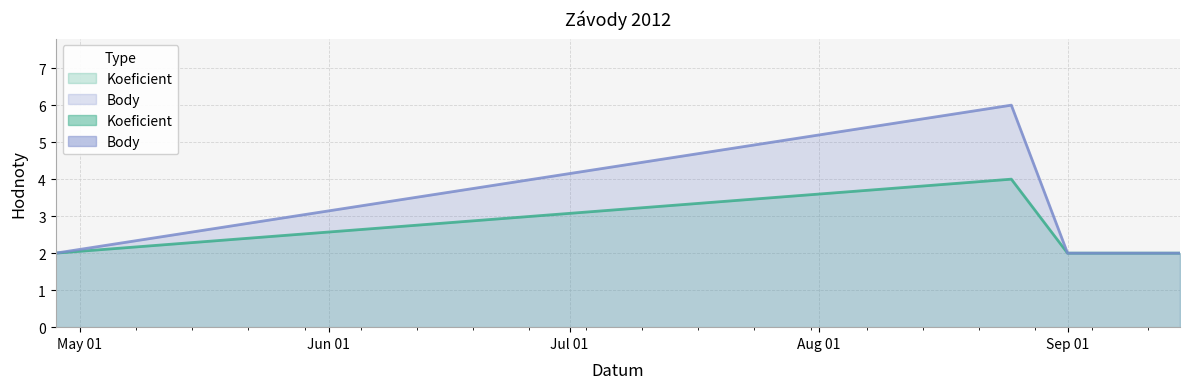

The value of Koeficient at 2012-04-28 is 3. True or false?

False